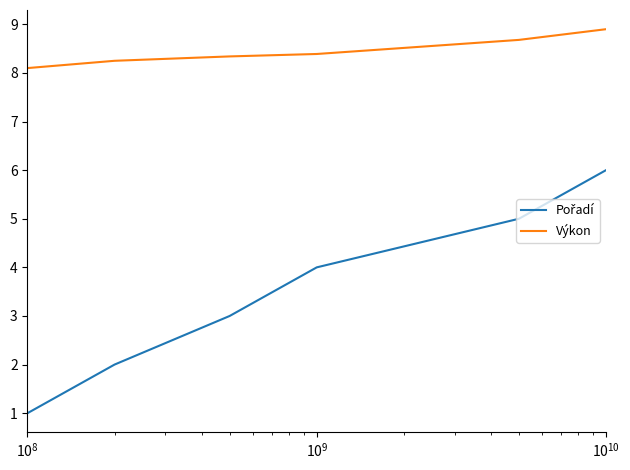

What is the smallest value displayed?

1.0